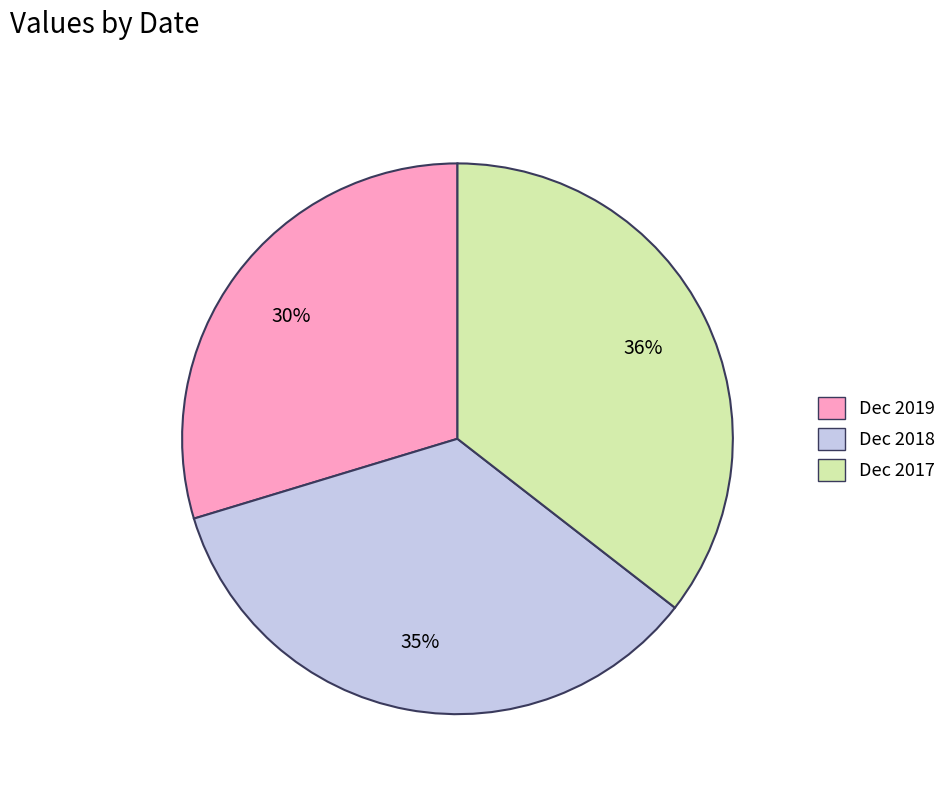

Count the number of slices in the pie.

3